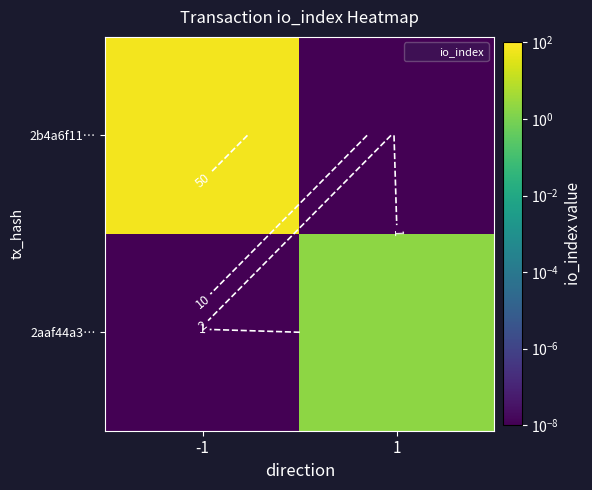

Rank the series at 1 from highest to lowest value.

2aaf44a3…, 2b4a6f11…